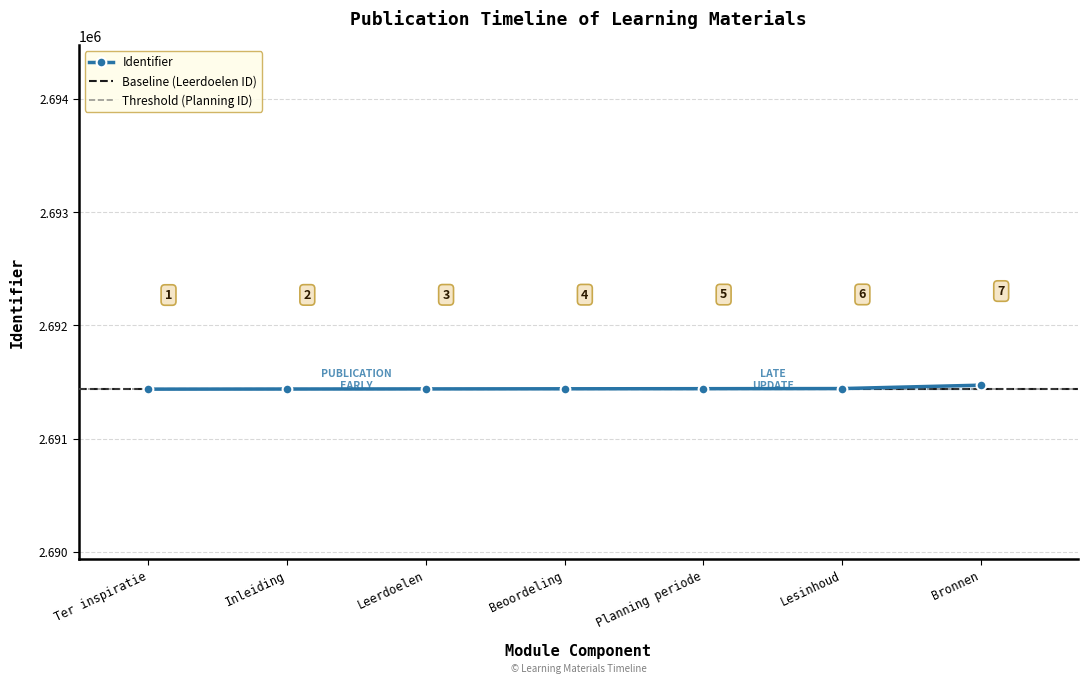

What is the difference between the values at Inleiding and Ter inspiratie?

1